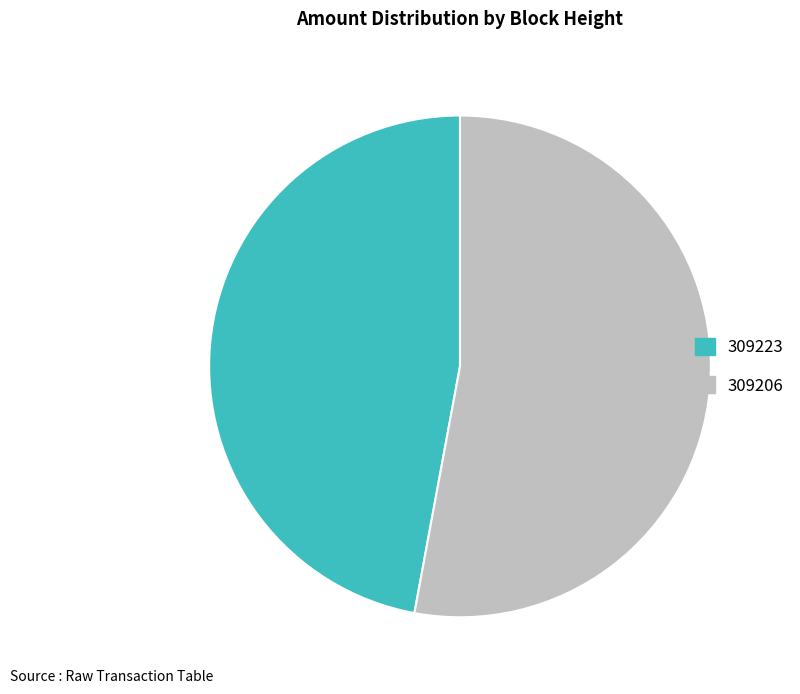

Does 309223 account for over 50% of the chart?

No